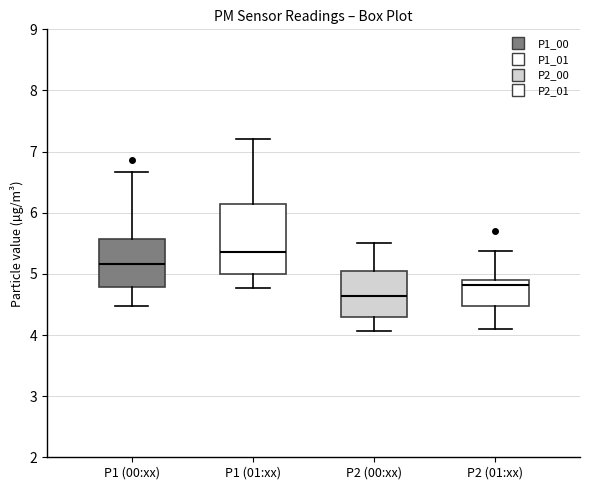

Reading left to right, transcribe this box plot: for each box, give where its median line is, the range the box spans, and where its two whiskers end, as read against the y-axis. The values are not printed on the chart, so give them approximately, as read against the axis.

P1 (00:xx): median 5.2, box 4.8 to 5.6, whiskers 4.5 to 6.7
P1 (01:xx): median 5.4, box 5.0 to 6.1, whiskers 4.8 to 7.2
P2 (00:xx): median 4.6, box 4.3 to 5.0, whiskers 4.1 to 5.5
P2 (01:xx): median 4.8, box 4.5 to 4.9, whiskers 4.1 to 5.4